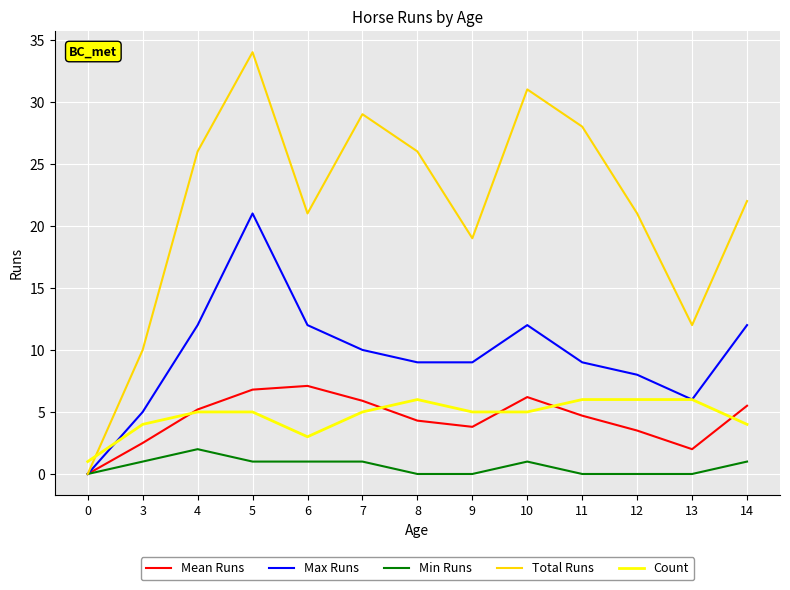

What is the difference between the Total Runs values at 7 and 13?

17.0